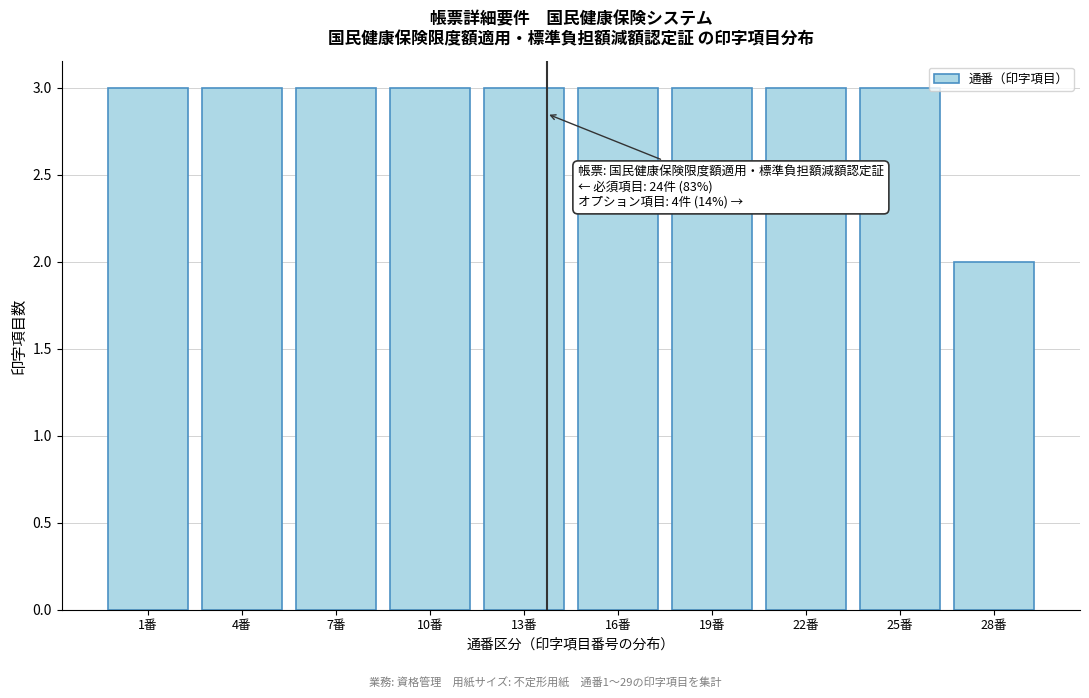

Reading left to right, what are all the values shown in this chart?

1番=3	4番=3	7番=3	10番=3	13番=3	16番=3	19番=3	22番=3	25番=3	28番=2